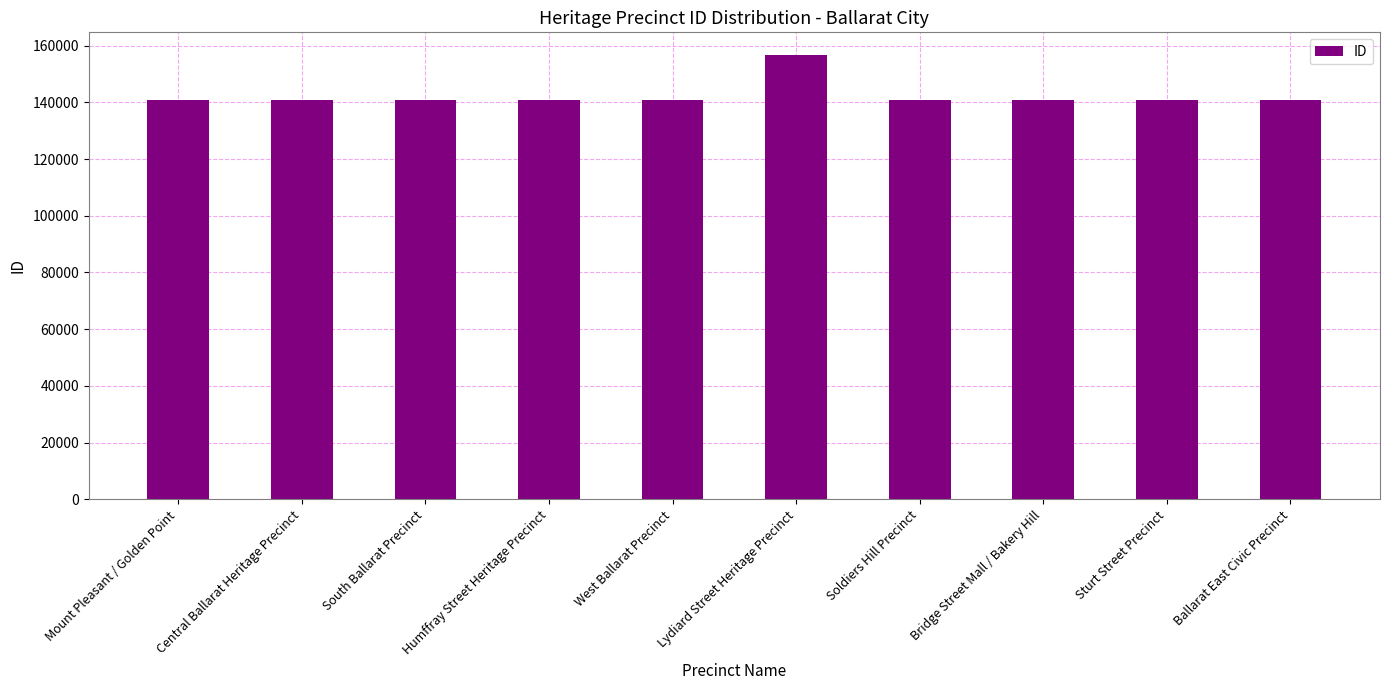

What is the label of the 1st bar from the right?

Ballarat East Civic Precinct